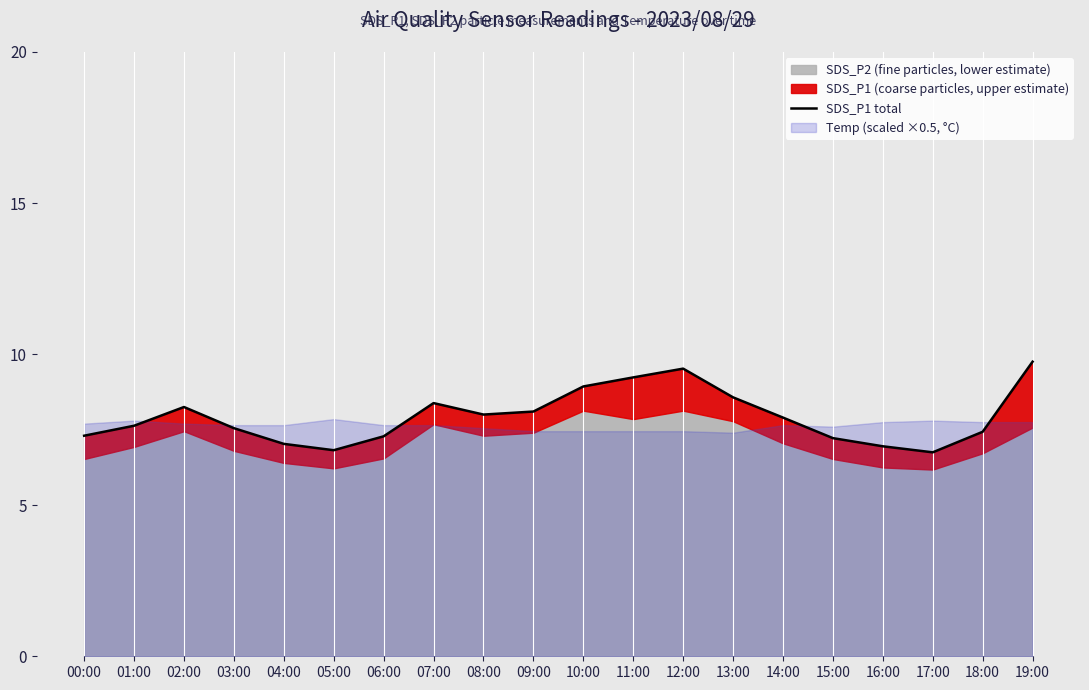

Reading right to left, list all the values displayed in this chart.

9.8	7.4	6.8	7.0	7.2	7.9	8.6	9.5	9.2	8.9	8.1	8.0	8.4	7.3	6.8	7.0	7.5	8.2	7.6	7.3